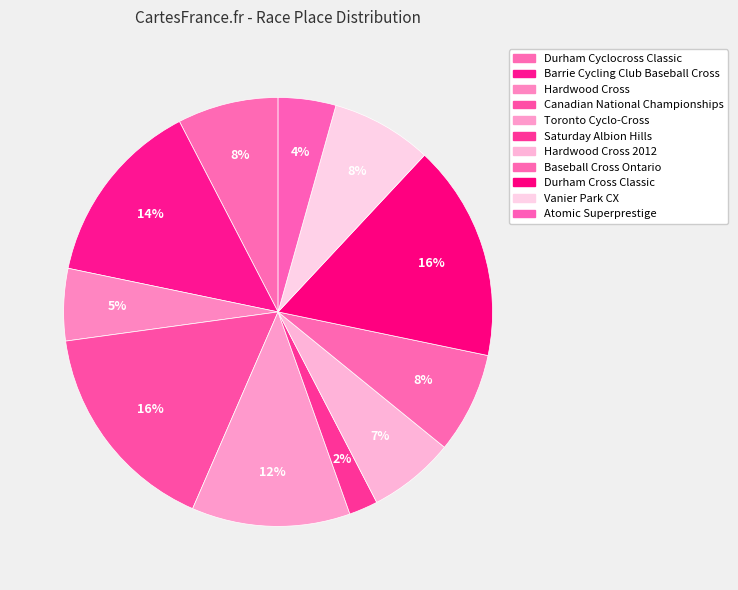

What is the smallest slice in the pie chart?

Saturday Albion Hills